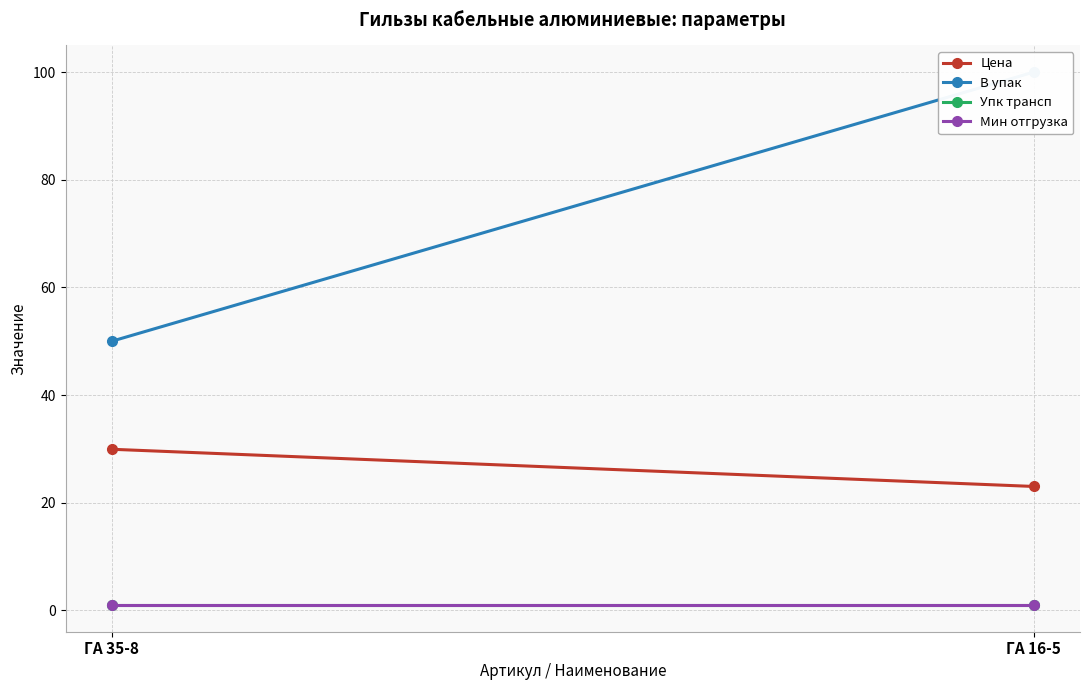

True or false: Цена has a value of 29.9 at ГА 35-8.

True